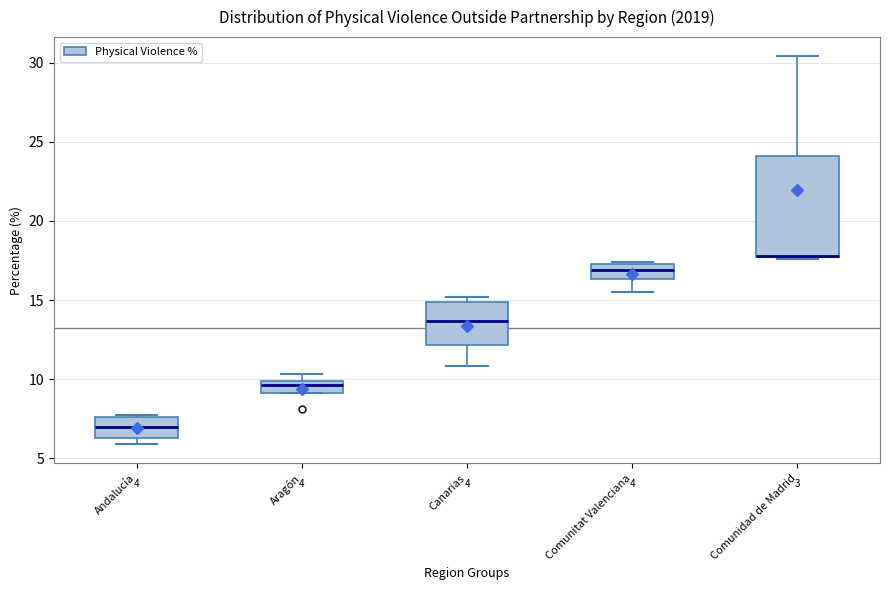

Which box is the tallest, from its lower edge to its upper edge?

Comunidad de Madrid